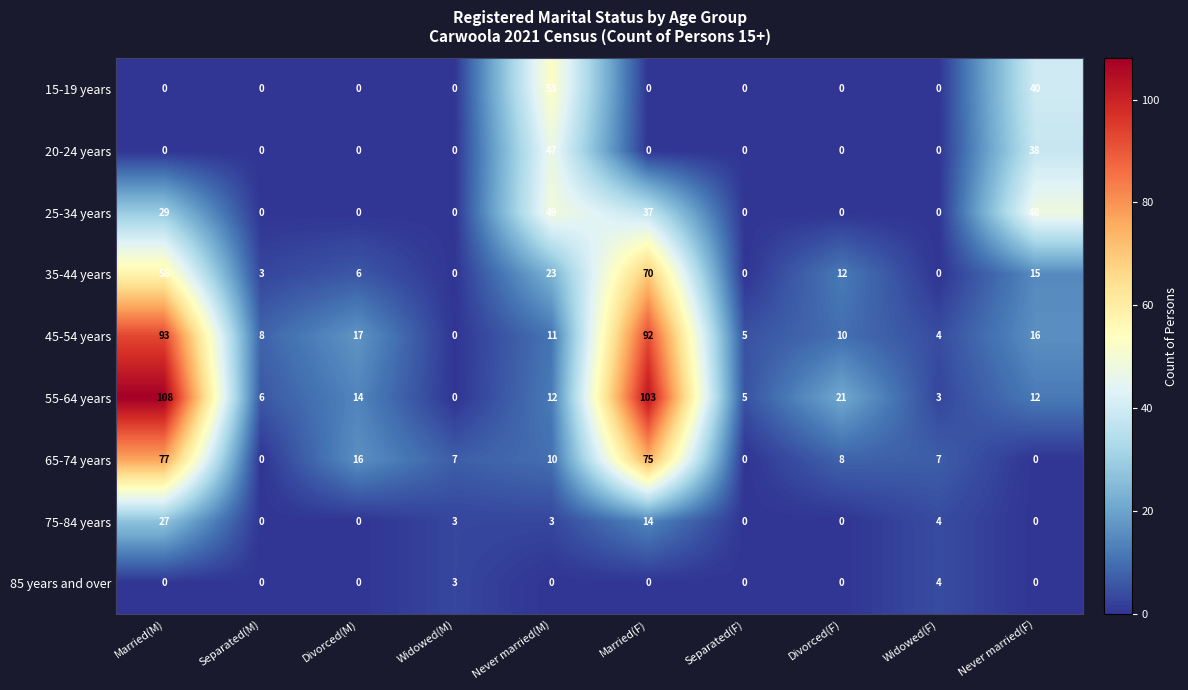

Is it true that 65-74 years equals 77 at Married(M)?

True